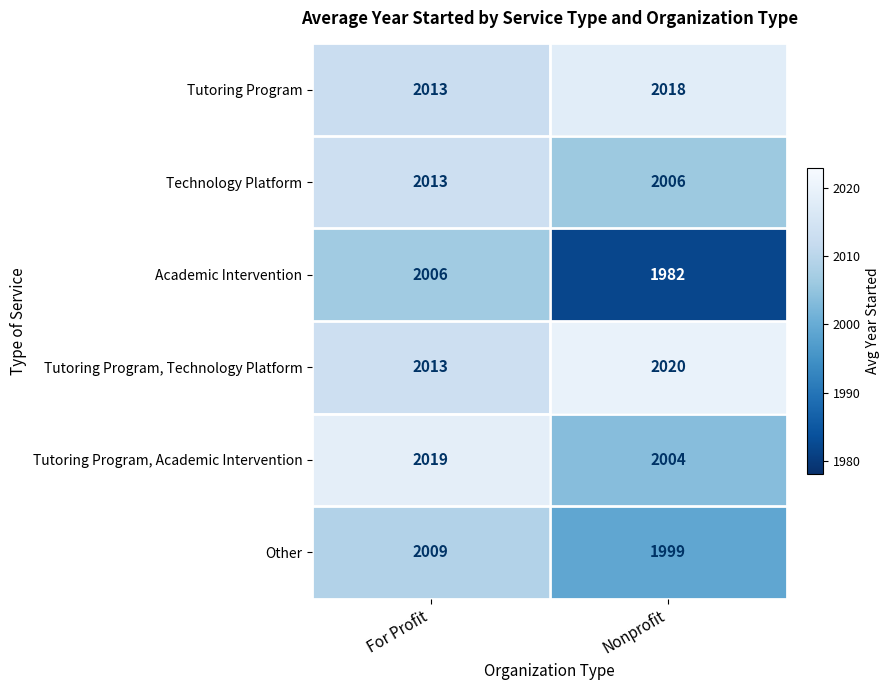

List the labels in order of Other value, smallest first.

Nonprofit, For Profit